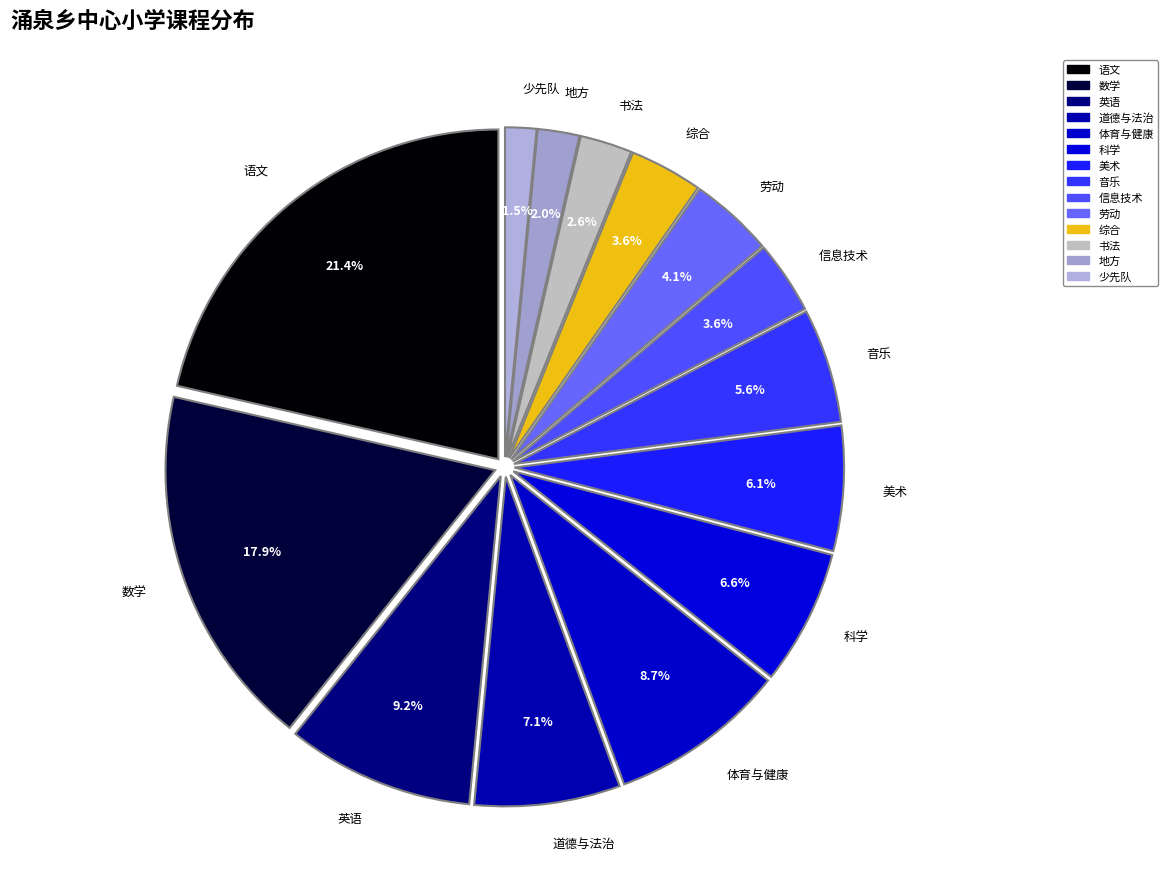

Which has a higher value, 地方 or 信息技术?

信息技术